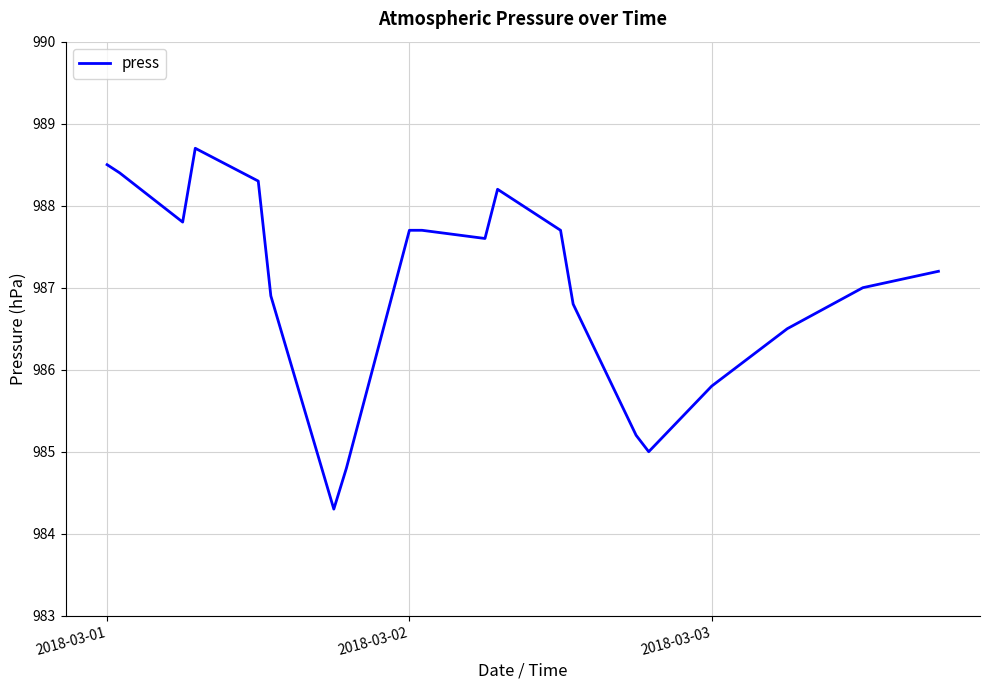

What is the difference between the maximum and minimum values?

4.4